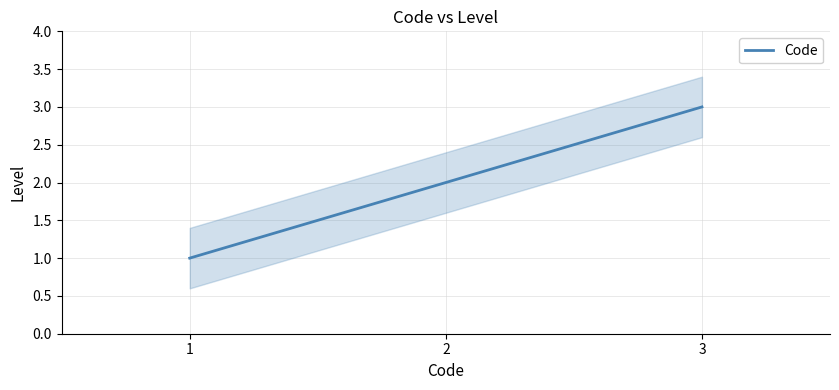

Rank the categories by value from lowest to highest.

1, 2, 3